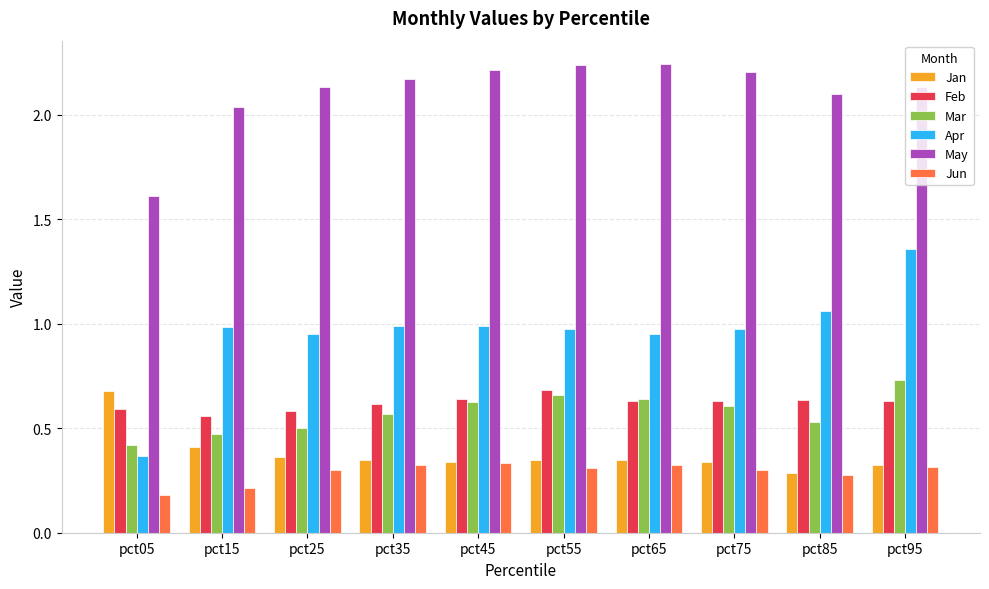

Is the value of Feb at pct55 greater than the value of Apr at pct45?

No